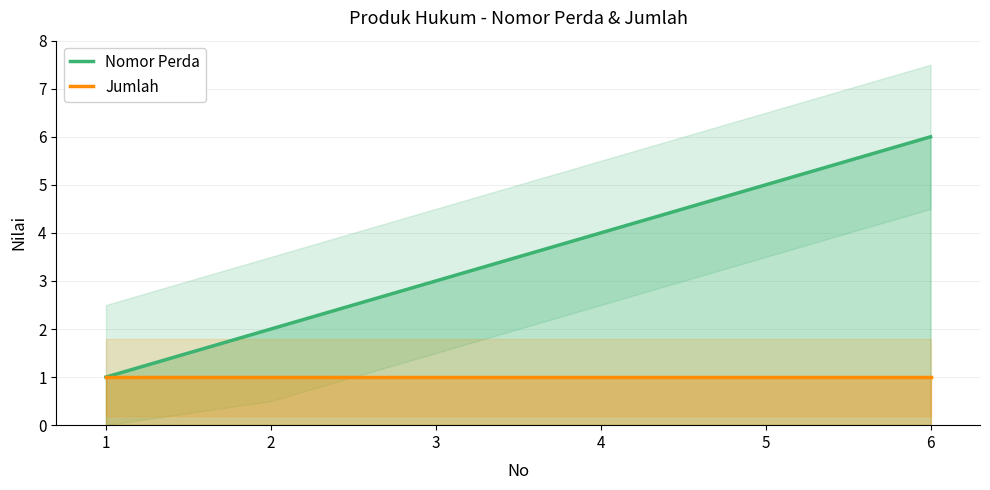

Does the chart have visible grid lines?

Yes